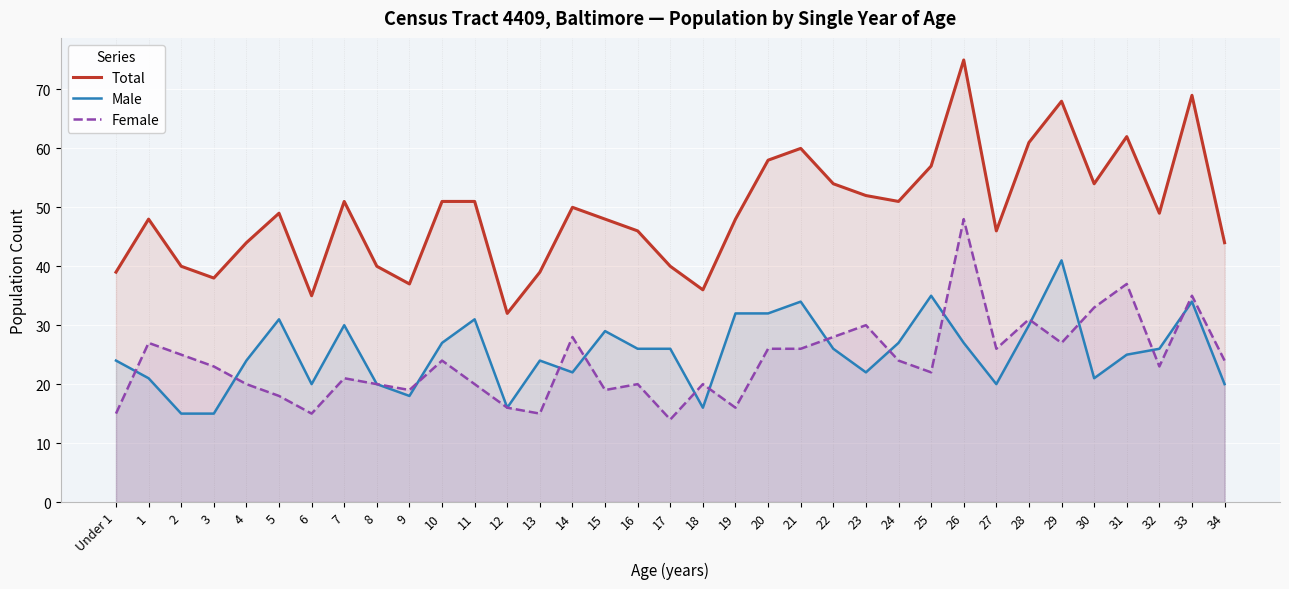

Is the value of Female at 13 greater than the value of Male at 10?

No